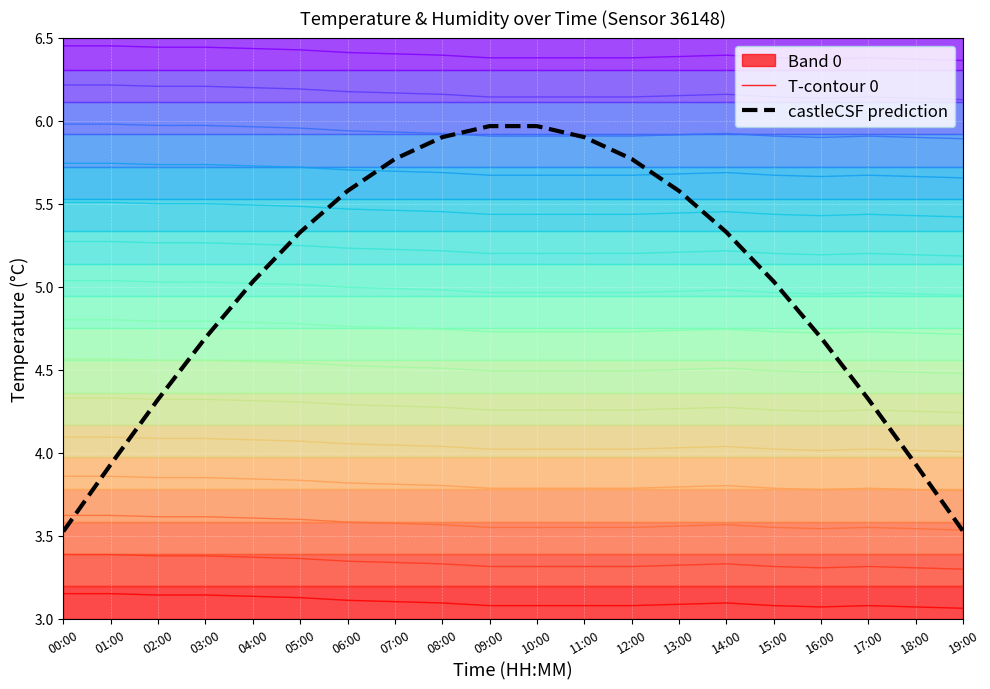

At which label does castleCSF prediction first exceed 5?

04:00